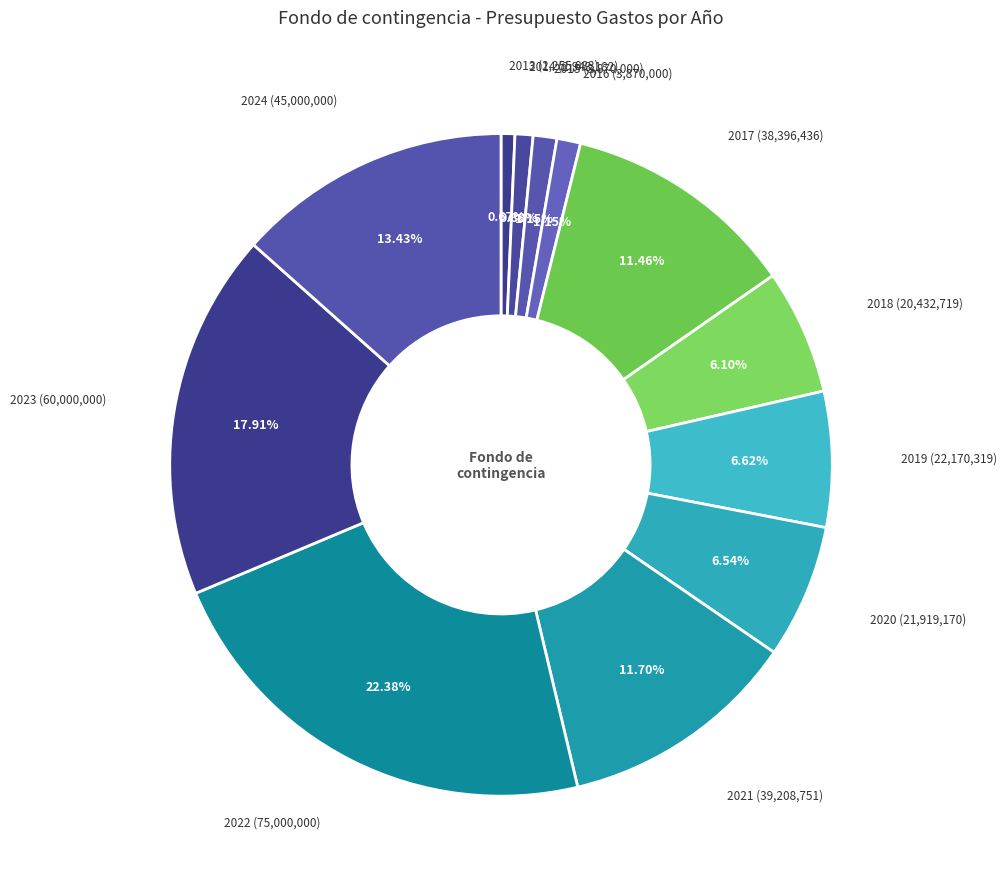

Rank the categories by value from highest to lowest.

2022, 2023, 2024, 2021, 2017, 2019, 2020, 2018, 2015, 2016, 2014, 2013